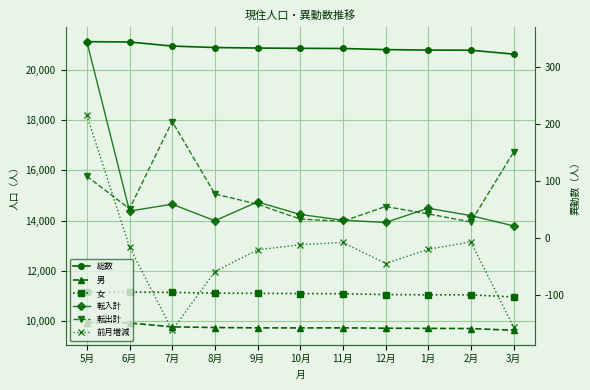

At which label is 女 closest to 11066?

12月